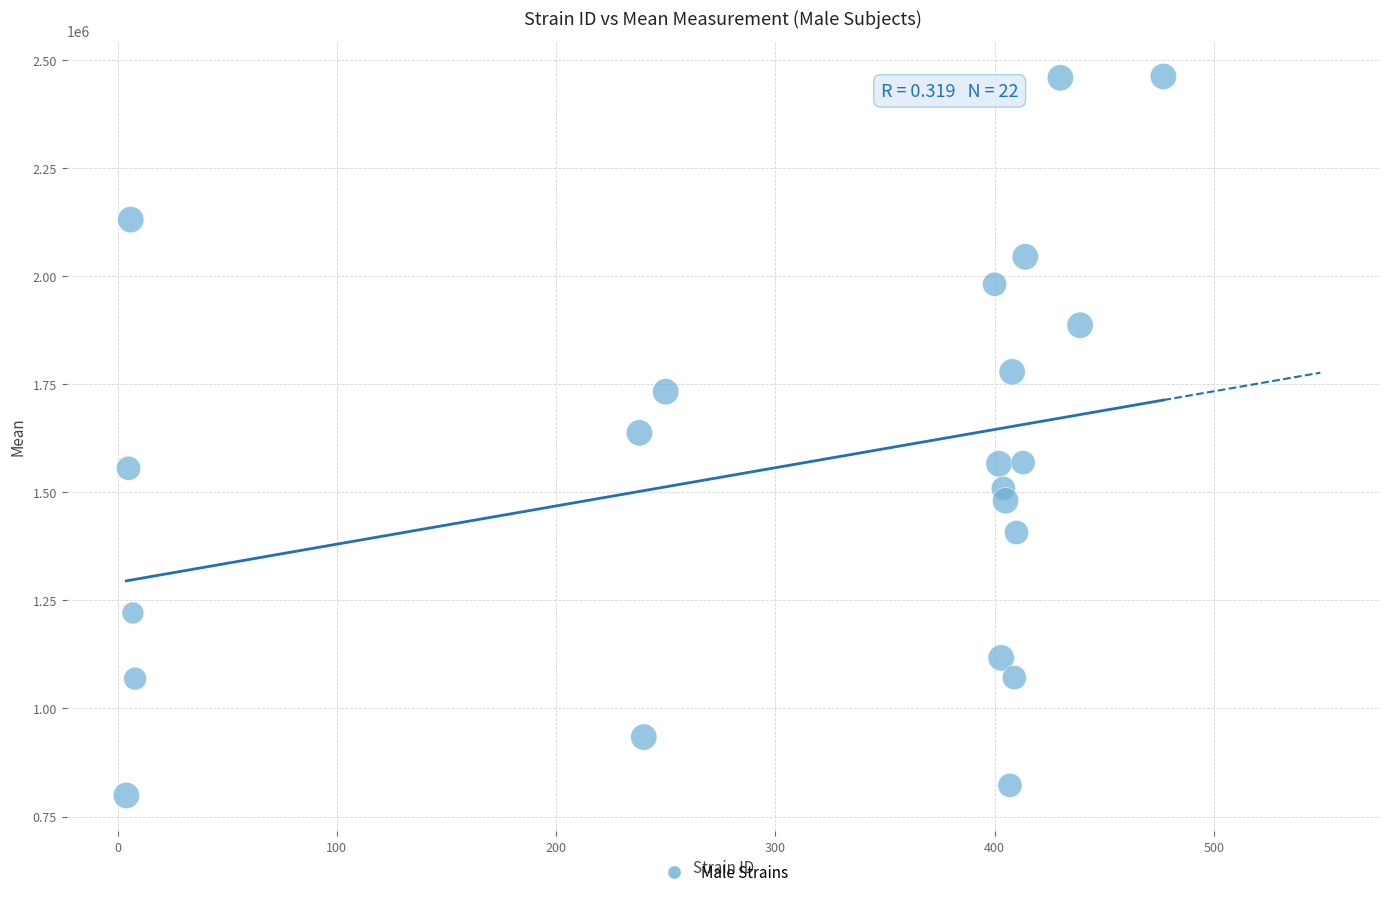

What is the range of X values (max minus min)?

473.0